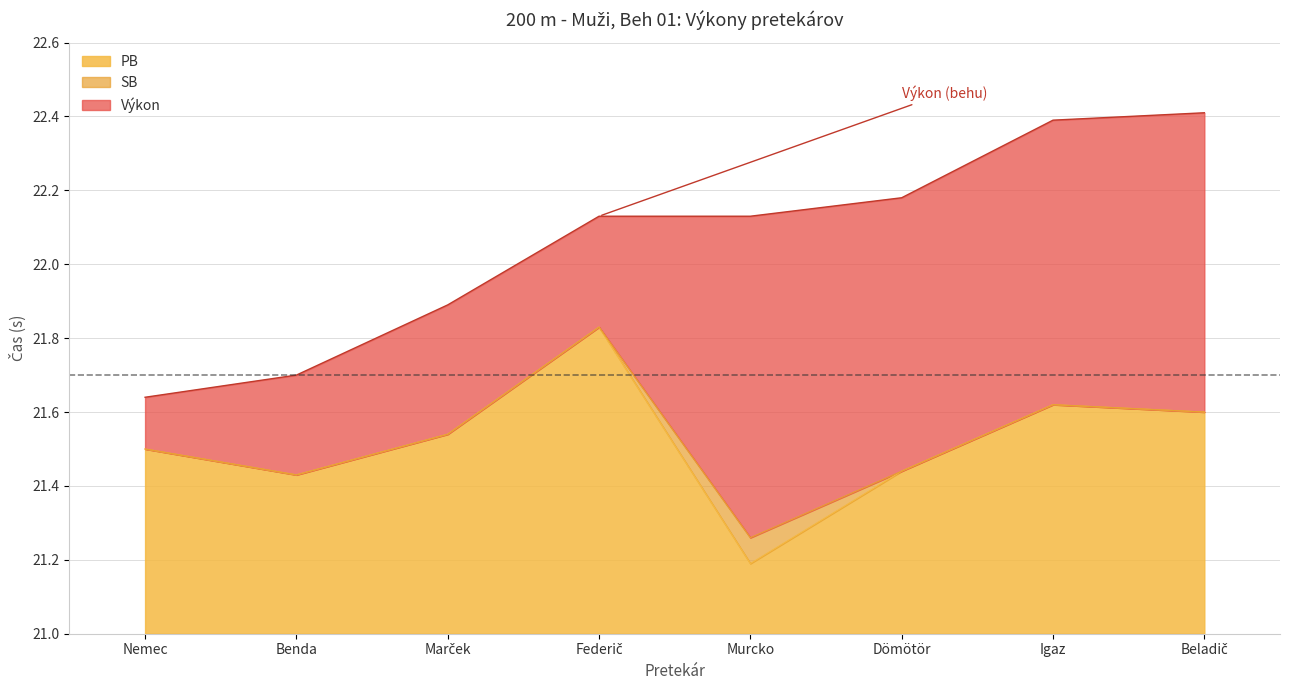

Does the chart display data point markers on the line(s)?

No